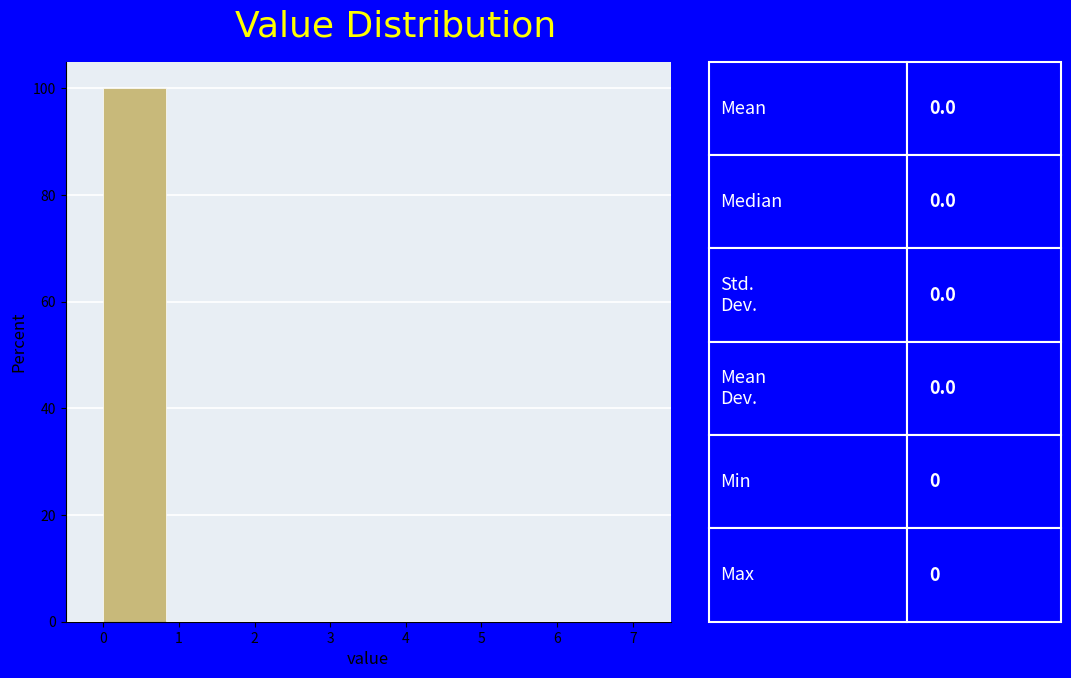

Reading left to right, list every bar in this chart as the range it spans on the x-axis followed by its height. Neither the bar edges nor the heights are printed on the chart, so give them approximately, as read against the axes.

0.0 to 0.9: 100
0.9 to 1.8: 0
1.8 to 2.6: 0
2.6 to 3.5: 0
3.5 to 4.4: 0
4.4 to 5.3: 0
5.3 to 6.1: 0
6.1 to 7.0: 0